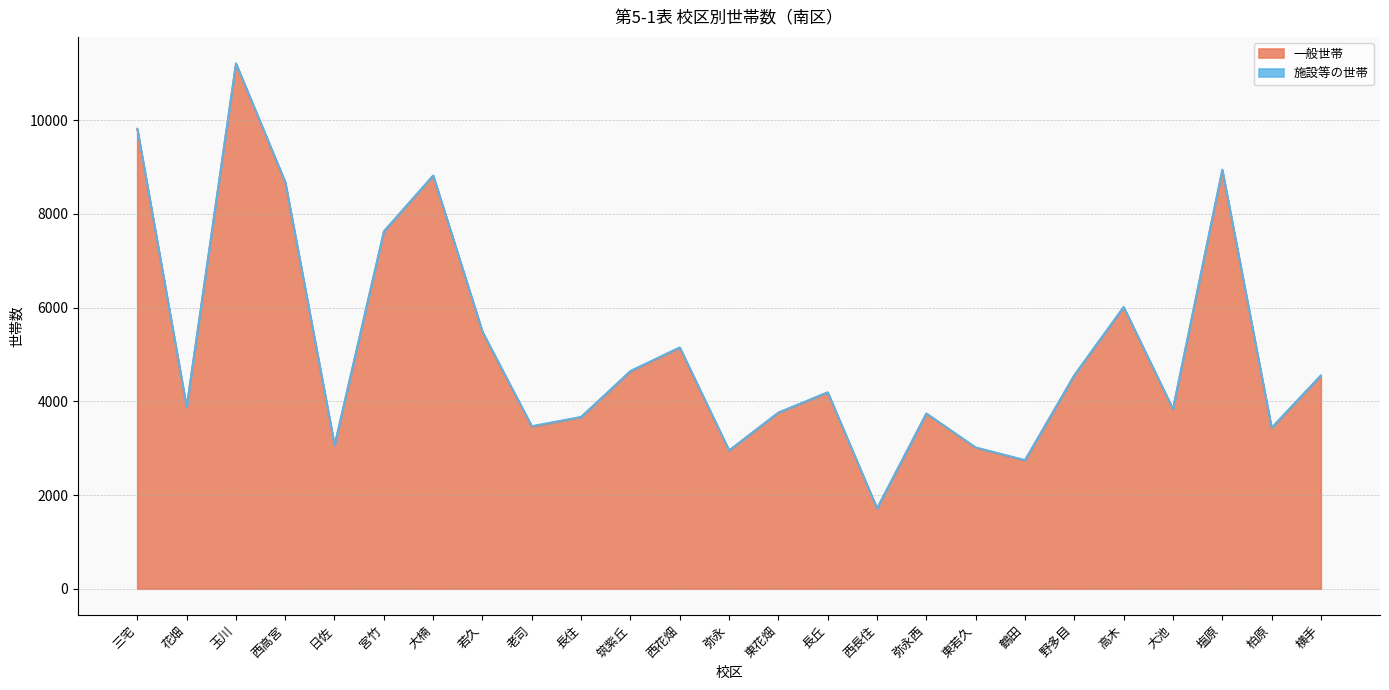

What is the label of the 5th point from the right?

高木